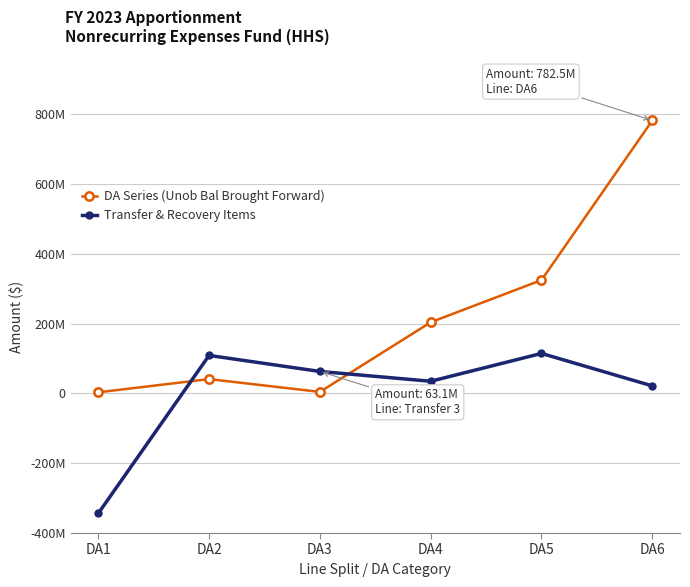

Rank the categories by DA Series (Unob Bal Brought Forward) value from lowest to highest.

DA1, DA3, DA2, DA4, DA5, DA6